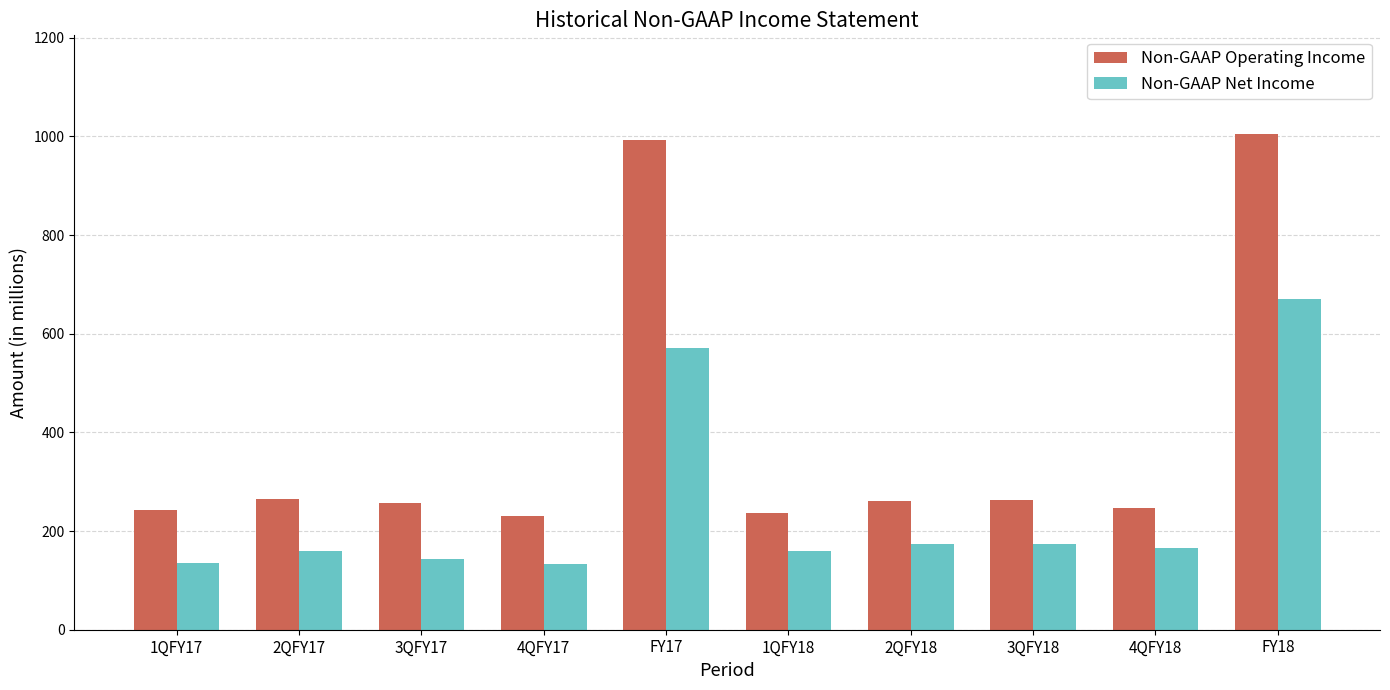

How many distinct data groups are displayed?

2